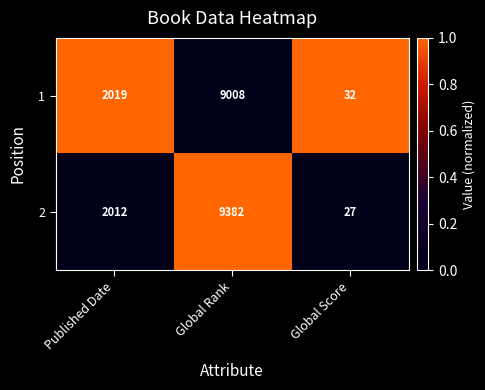

True or false: 2 has a value of 27 at Global Score.

True